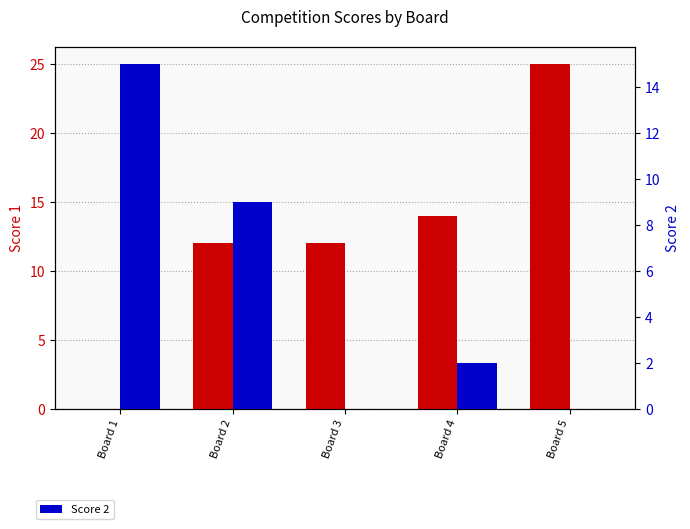

What is the value of the Score 1 bar at the 2nd from the left?

12